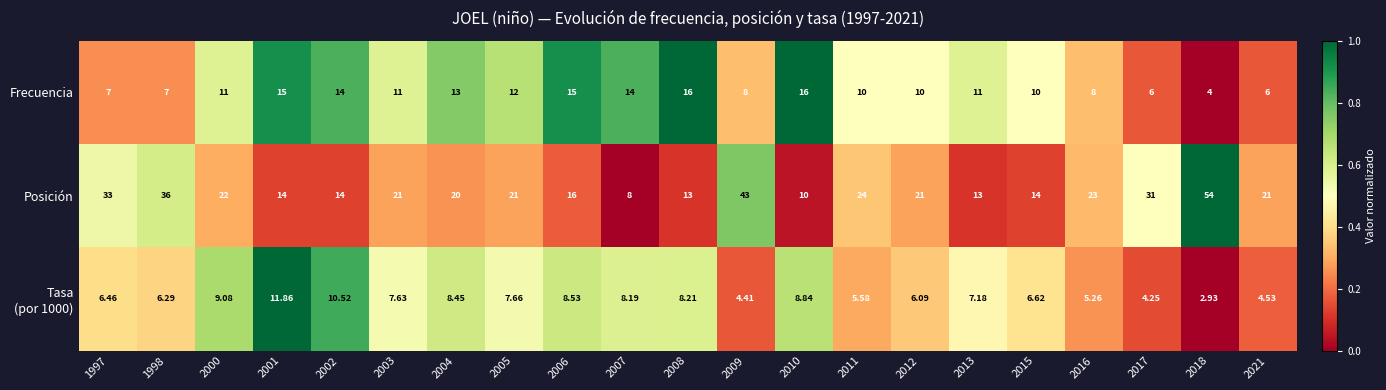

Which series has the largest total across all categories?

Posición